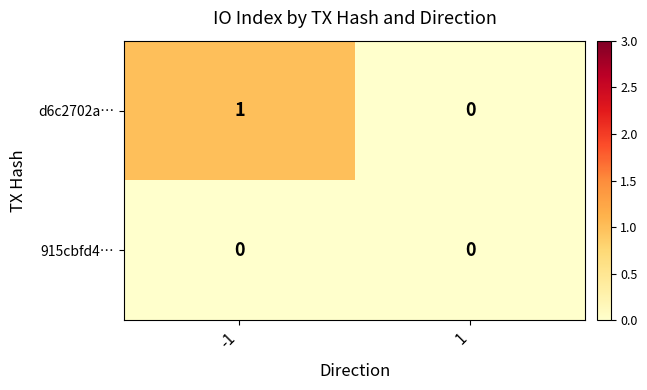

Count the number of data series in this chart.

2